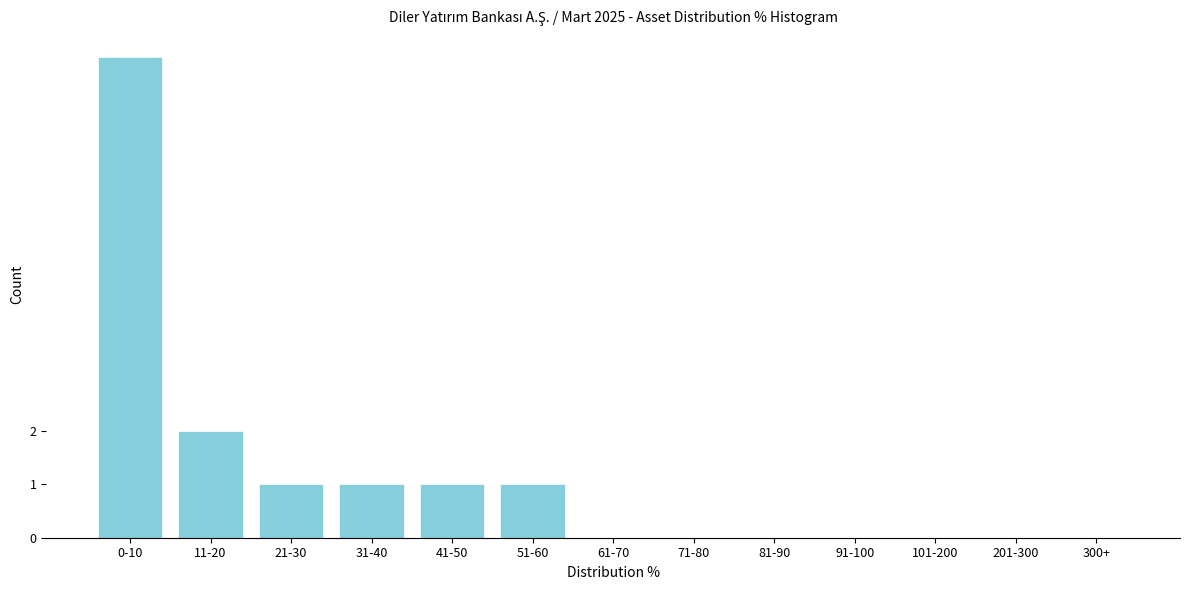

Reading right to left, what are all the values shown in this chart?

300+=0	201-300=0	101-200=0	91-100=0	81-90=0	71-80=0	61-70=0	51-60=1	41-50=1	31-40=1	21-30=1	11-20=2	0-10=9